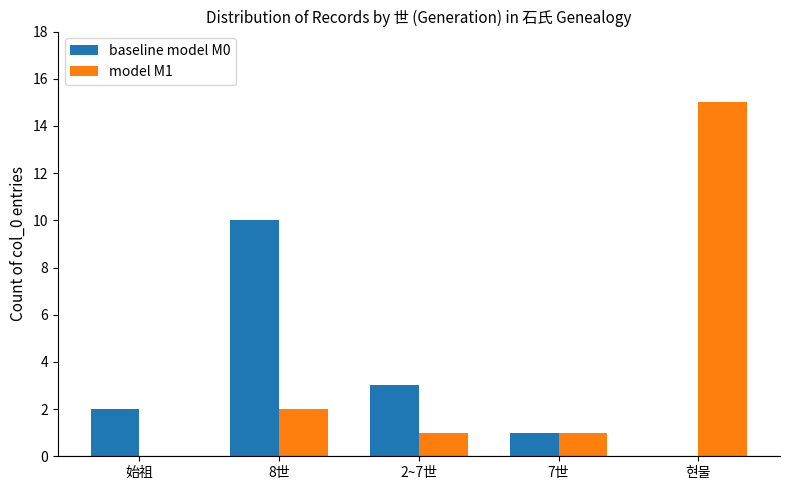

True or false: model M1 has a value of 2 at 8世.

True